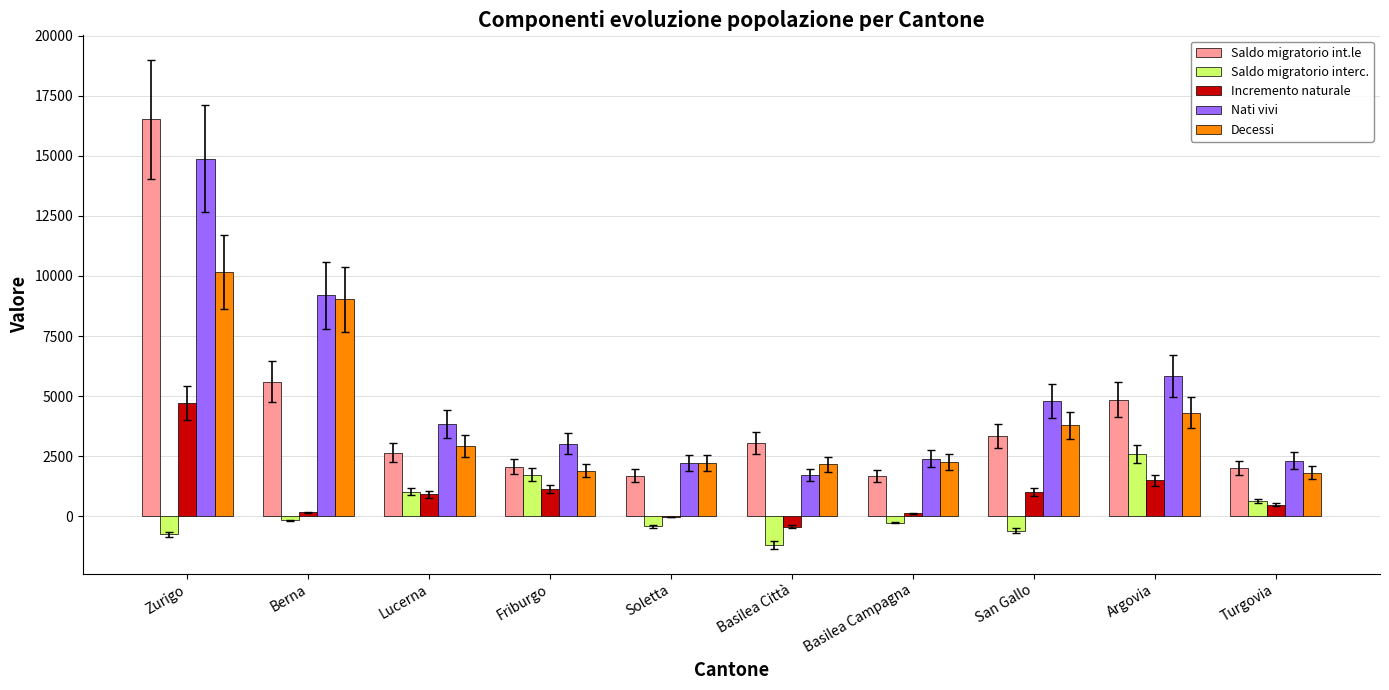

At which label is Saldo migratorio interc. closest to 707?

Turgovia